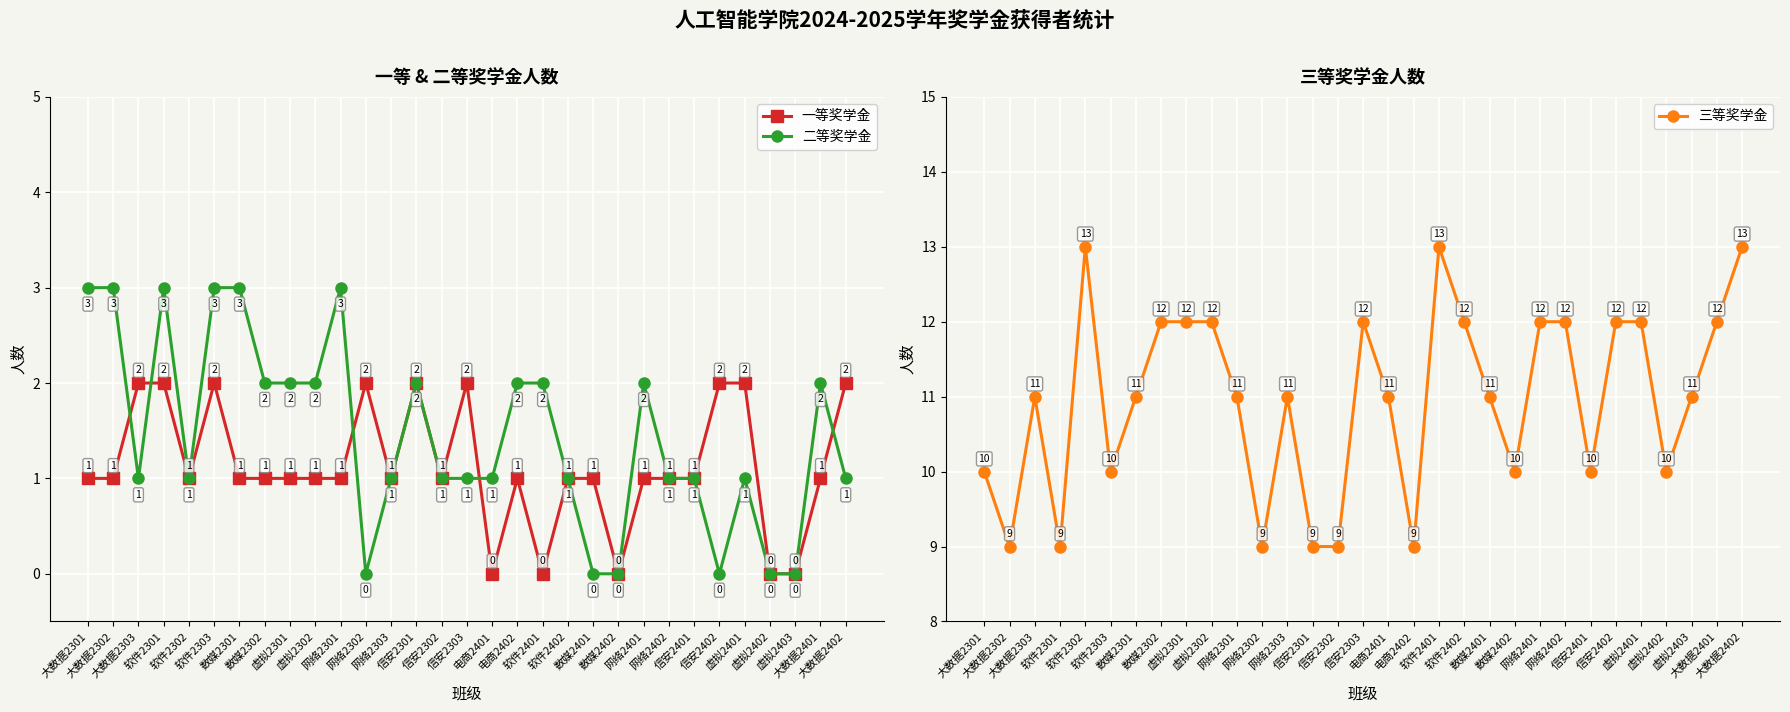

The value of 一等奖学金 at 电商2402 is 0. True or false?

False